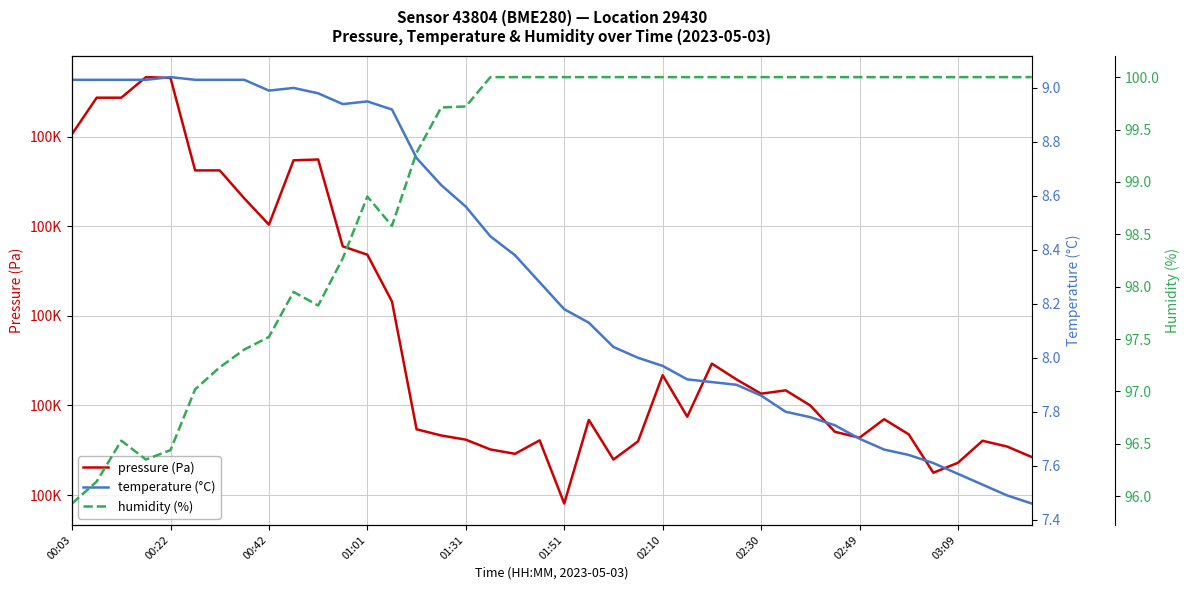

At how many categories does at least one series exceed 30895?

40